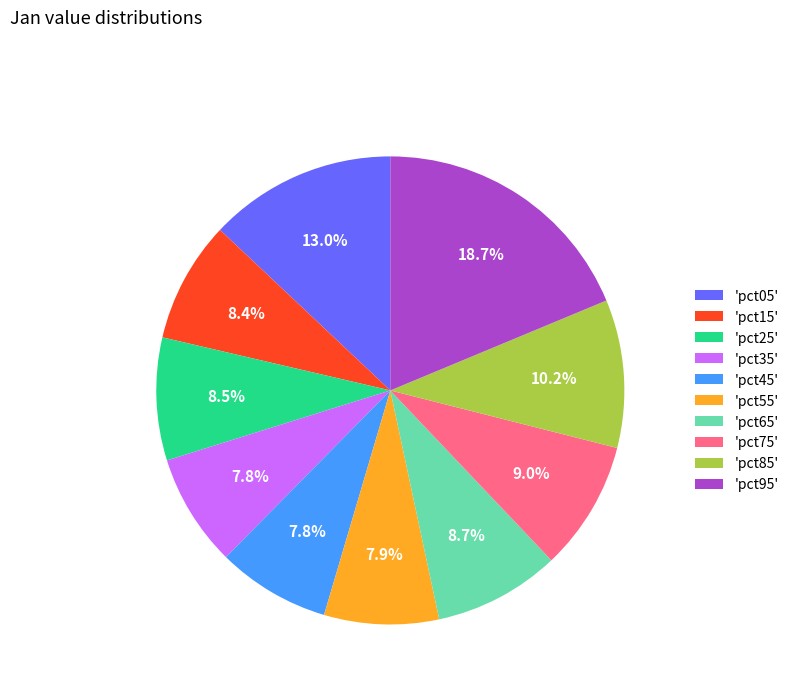

Does any single category account for the majority?

No